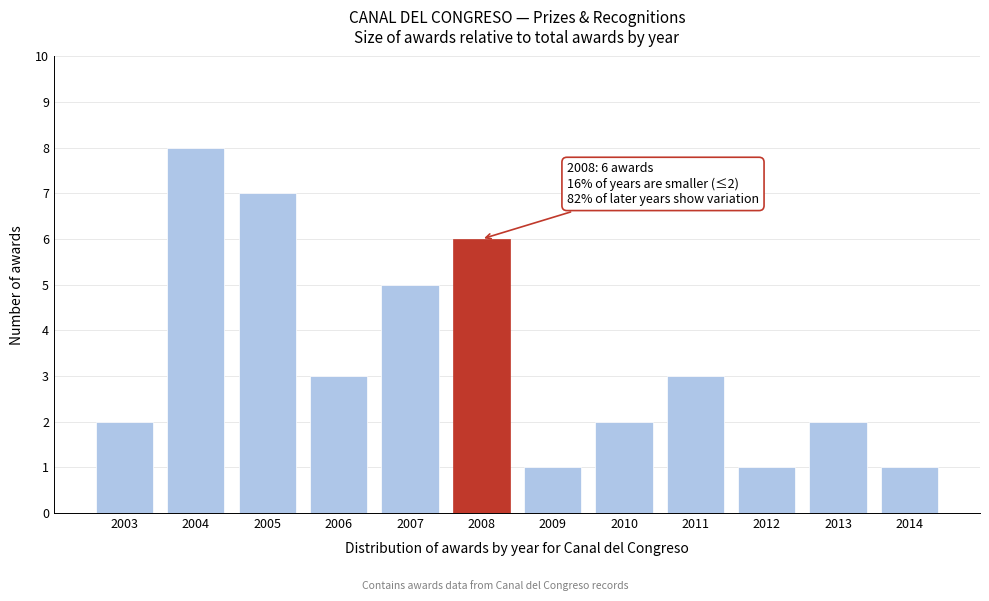

Reading left to right, transcribe all the data shown in this chart.

2003=2	2004=8	2005=7	2006=3	2007=5	2008=6	2009=1	2010=2	2011=3	2012=1	2013=2	2014=1